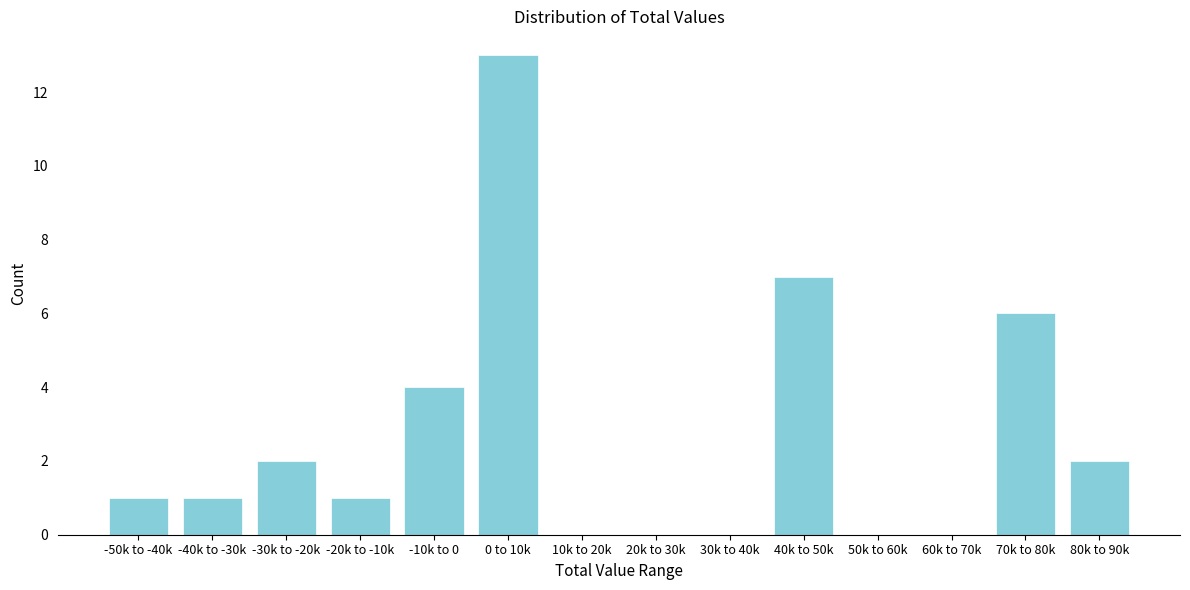

Reading left to right, extract all data points from this chart.

-50k to -40k=1	-40k to -30k=1	-30k to -20k=2	-20k to -10k=1	-10k to 0=4	0 to 10k=13	10k to 20k=0	20k to 30k=0	30k to 40k=0	40k to 50k=7	50k to 60k=0	60k to 70k=0	70k to 80k=6	80k to 90k=2